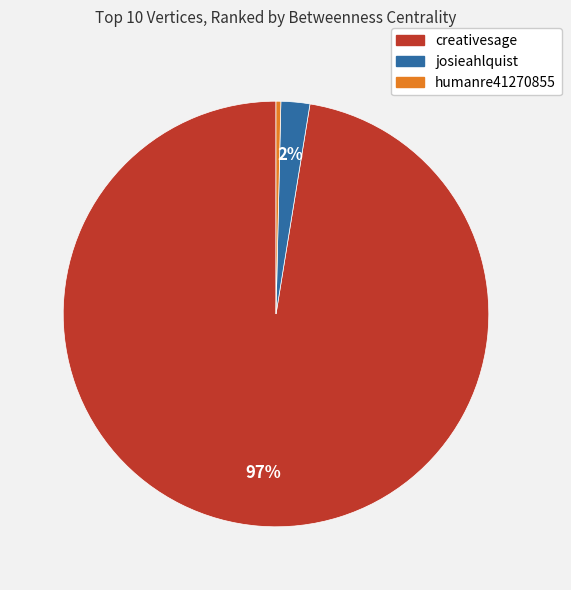

How many slices are in this pie chart?

3